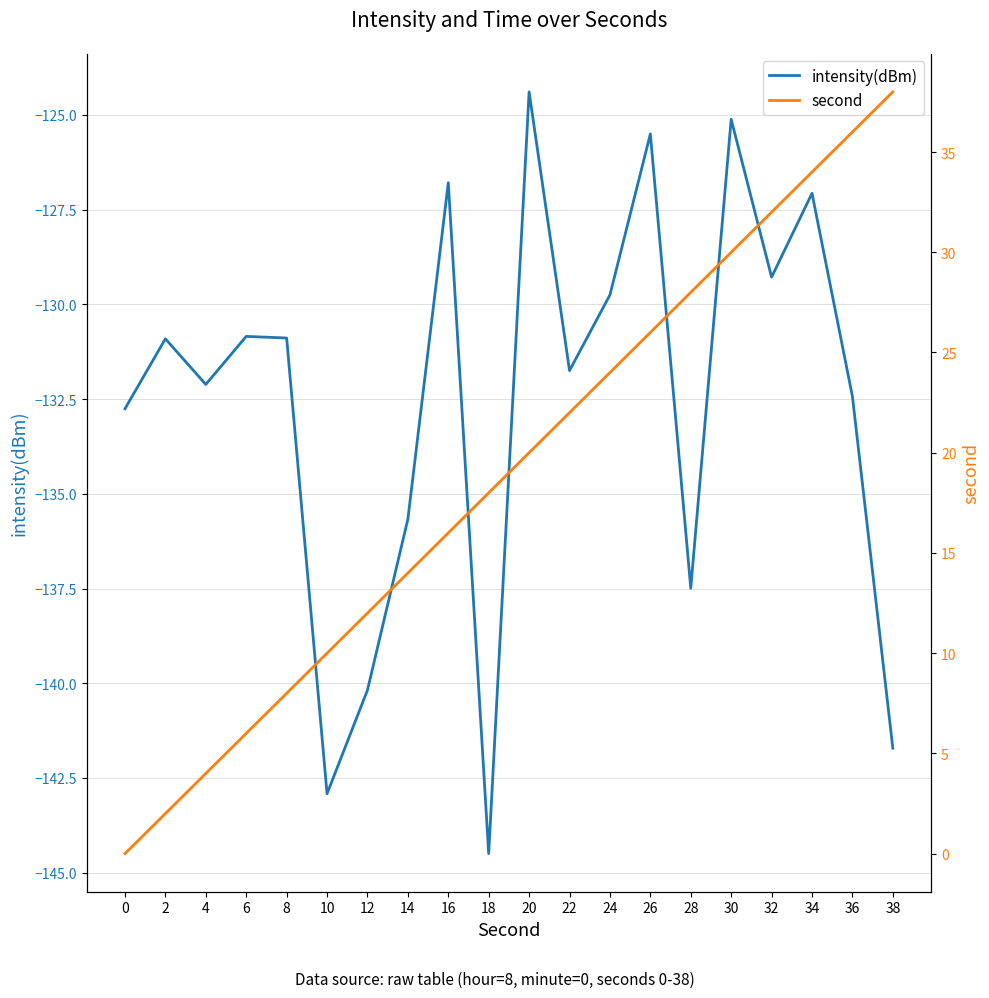

Does the chart display data point markers on the line(s)?

No